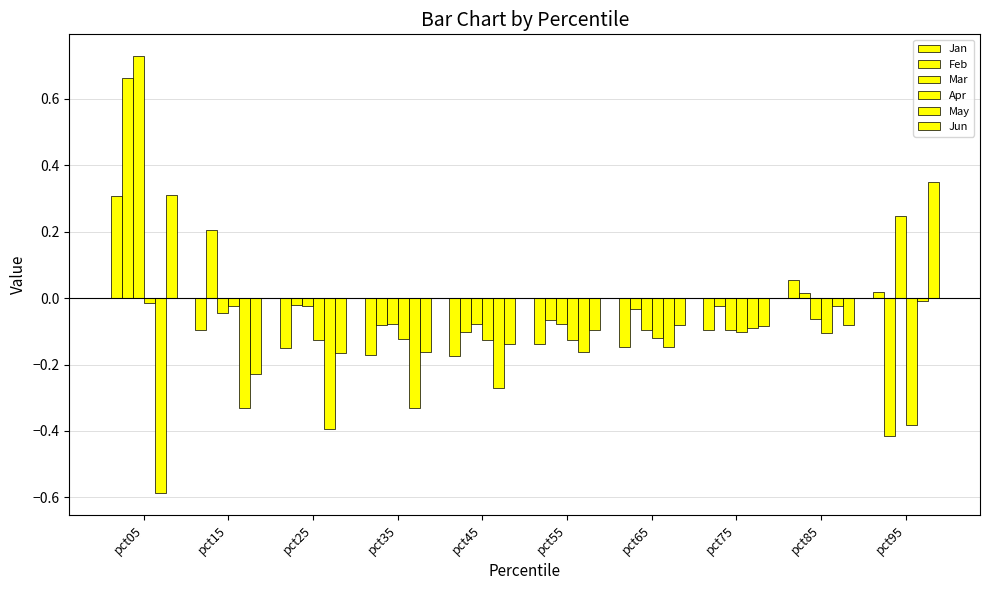

True or false: Apr has a value of -0.4 at pct95.

True